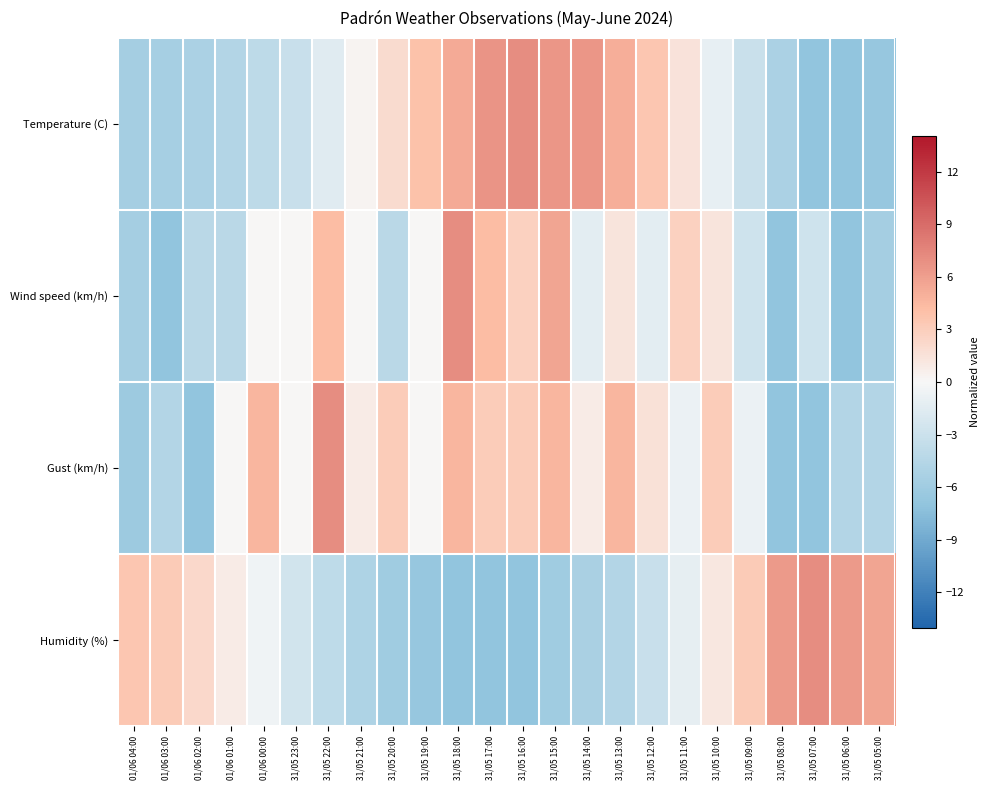

Count the number of data series in this chart.

4